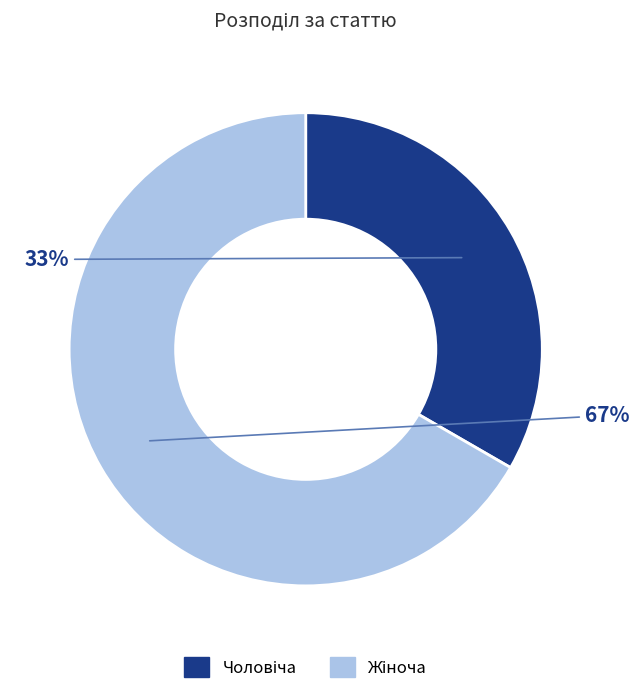

Is there any slice that represents more than half of the pie?

Yes